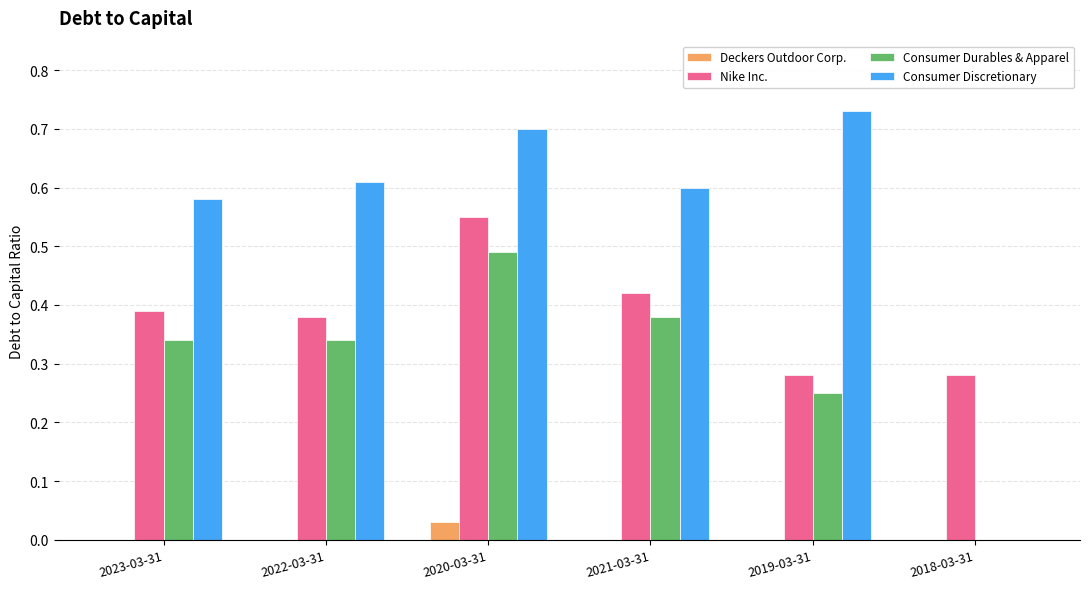

The Consumer Durables & Apparel series shows -0.2 at 2018-03-31. True or false?

False